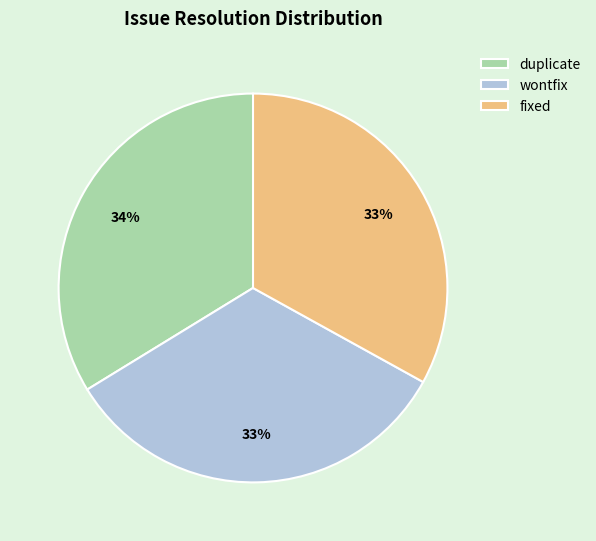

To the nearest percent, what portion does duplicate represent?

34%